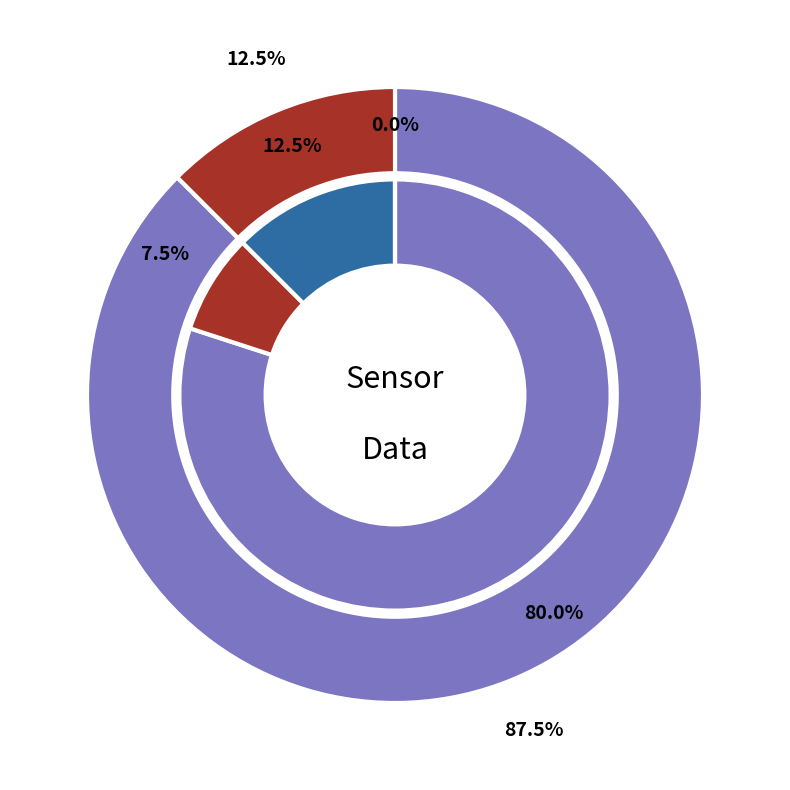

Combined, what portion of the pie is 22 and 22?

5.0%